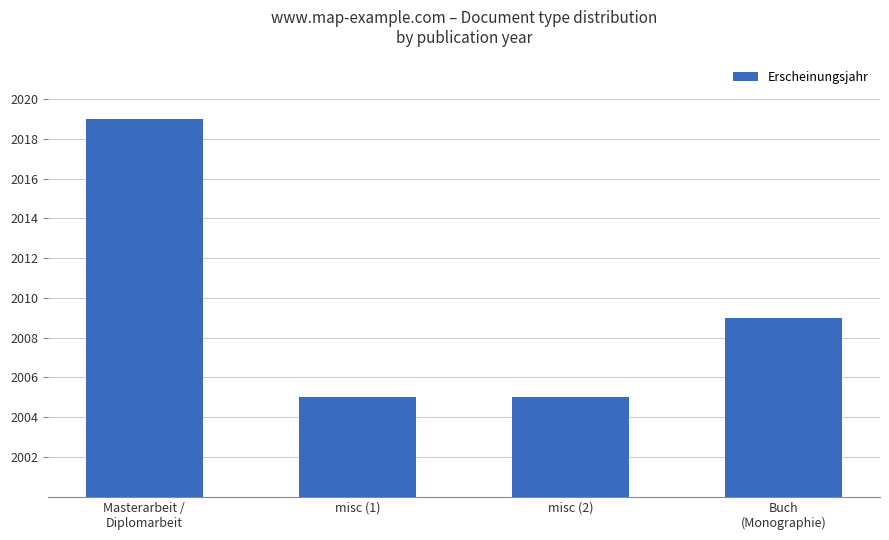

How many values are between 2005 and 2019?

4